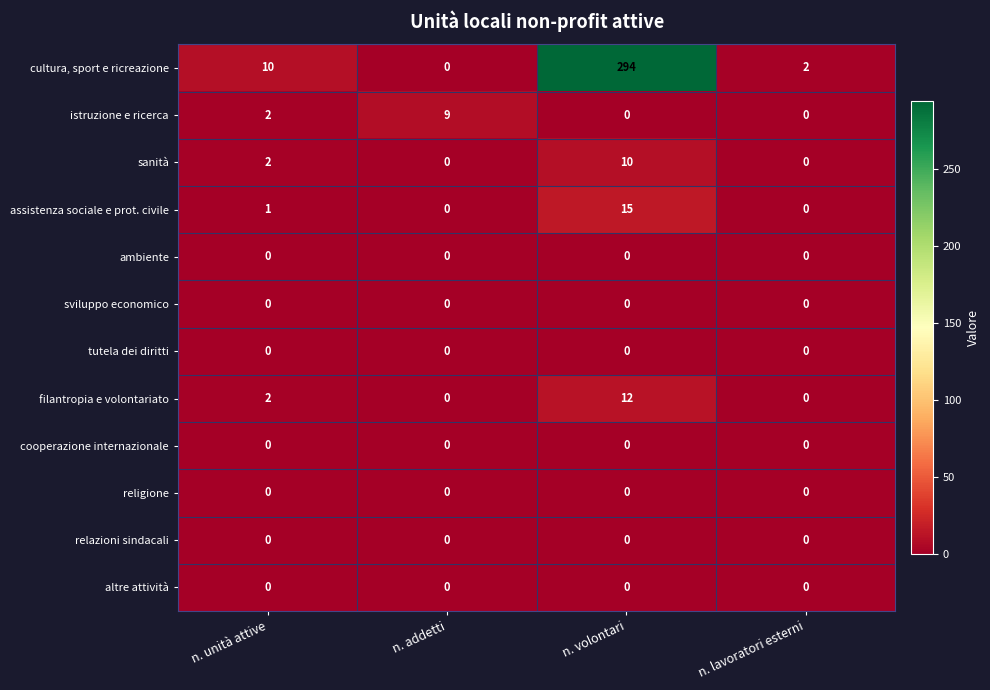

Which series changed the most between n. unità attive and n. lavoratori esterni?

cultura, sport e ricreazione